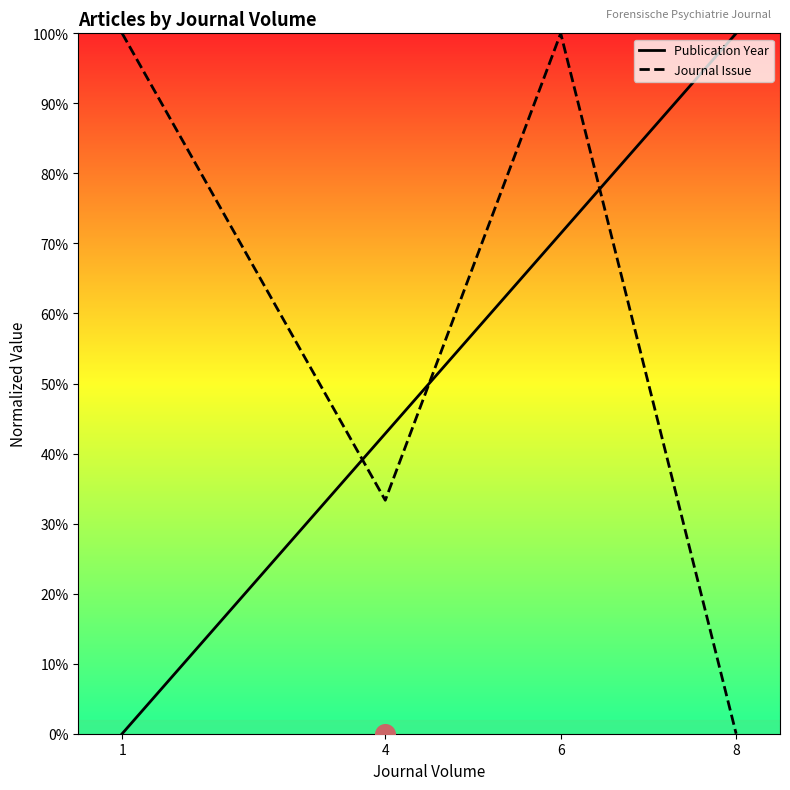

Is the value of Publication Year at 4 greater than the value of Journal Issue at 1?

No